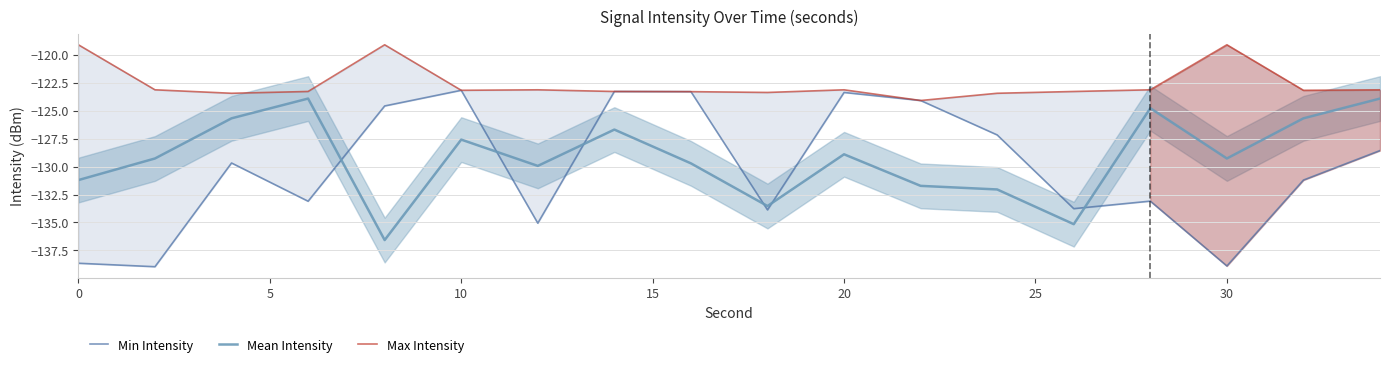

How many data points in Min Intensity are above -129?

8